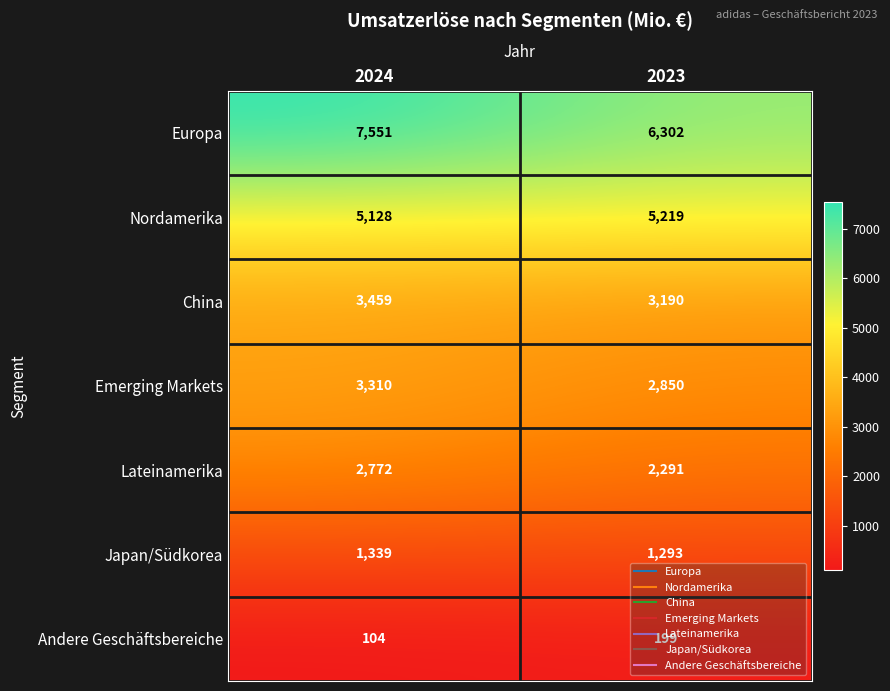

Which series changed the most between 2024 and 2023?

Europa